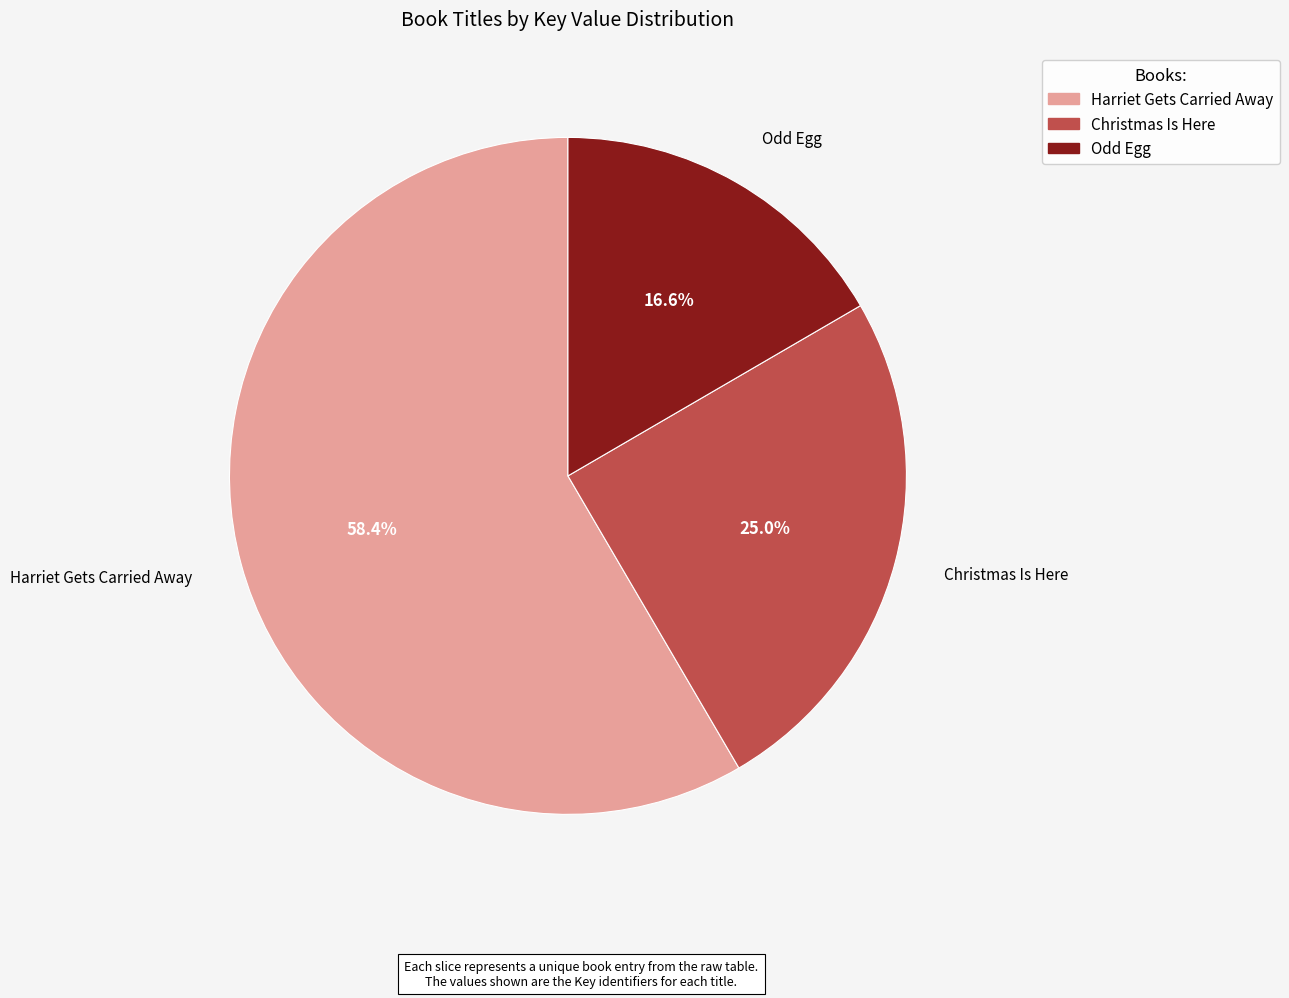

To the nearest percent, what is the difference between the Odd Egg and Harriet Gets Carried Away slice percentages?

42%